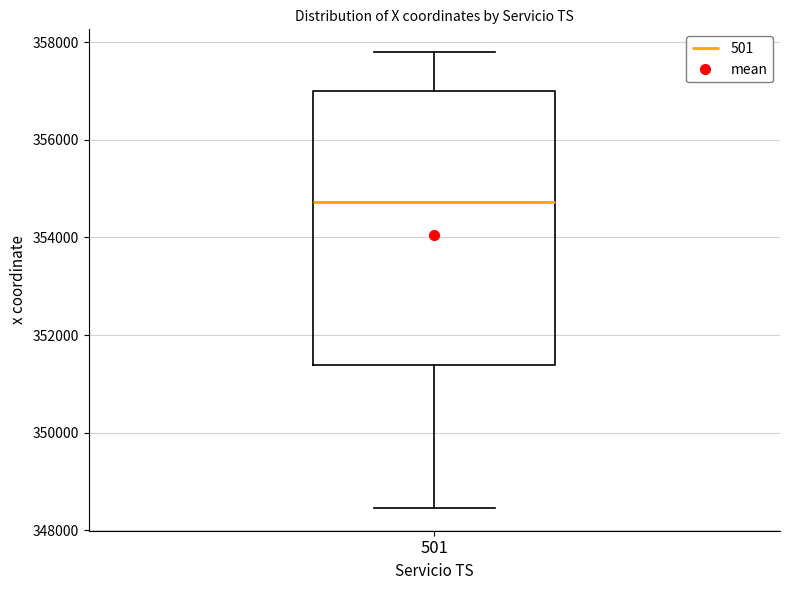

Read this box plot against the y-axis: the position of the median line, the range covered by the box, and the ends of both whiskers. The values are not printed on the chart, so give them approximately, as read against the axis.

median 354800, box 351400 to 357000, whiskers 348400 to 357800